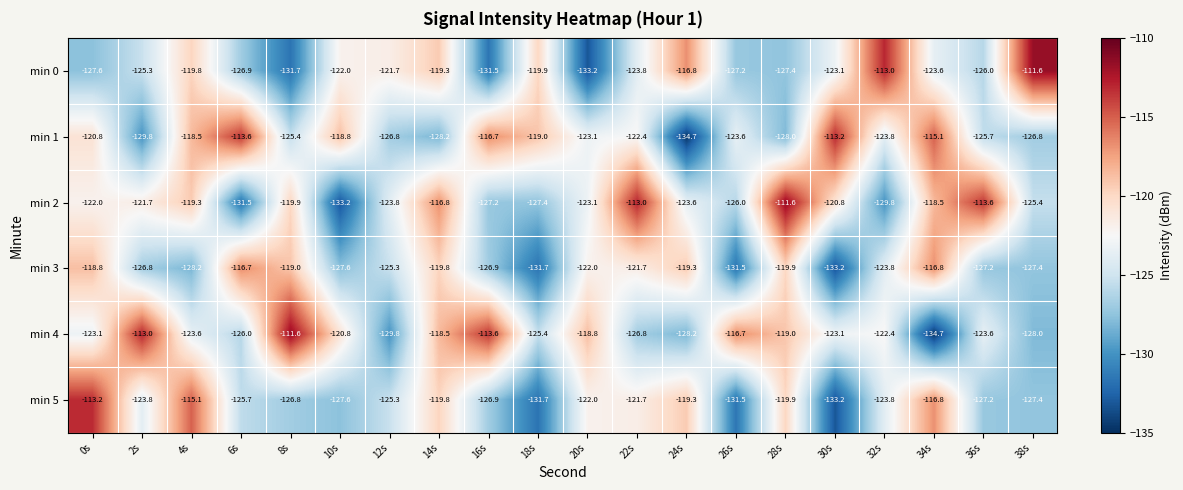

True or false: min 3 has a value of -123.8 at 32s.

True